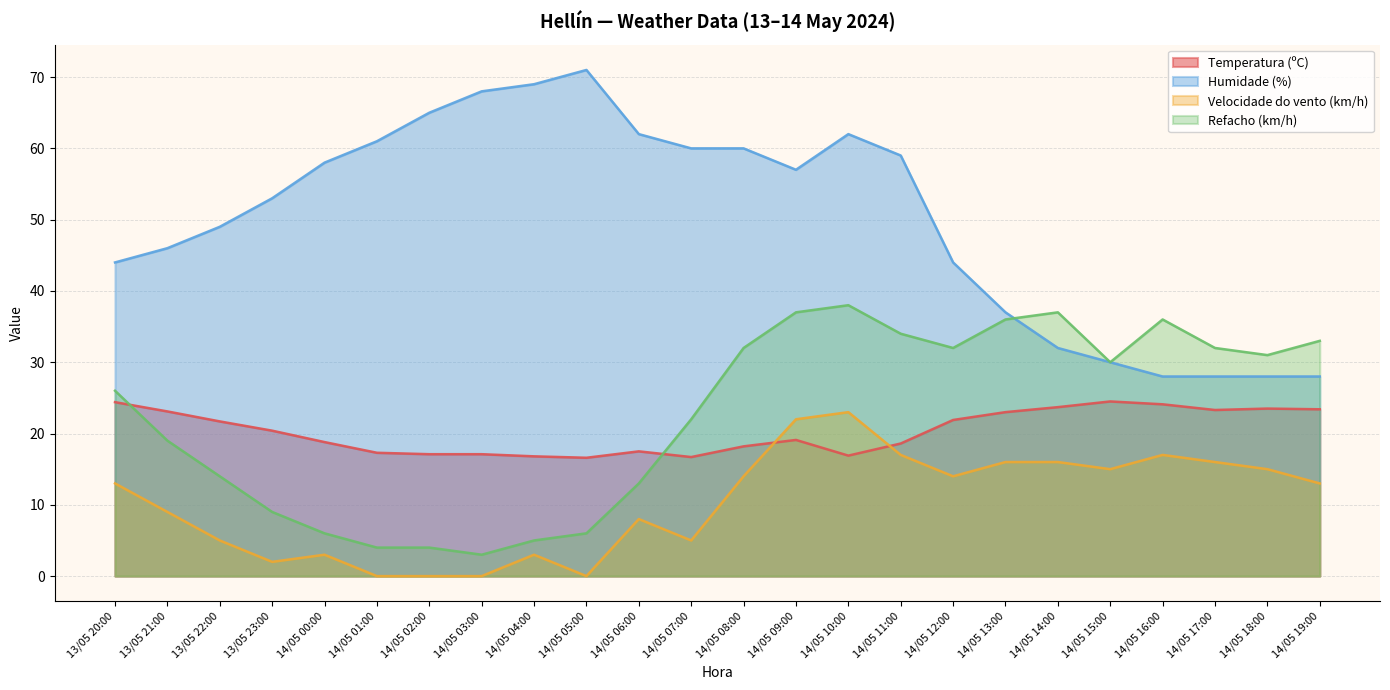

Is the value of Humidade (%) at 14/05 01:00 greater than the value of Refacho (km/h) at 14/05 12:00?

Yes